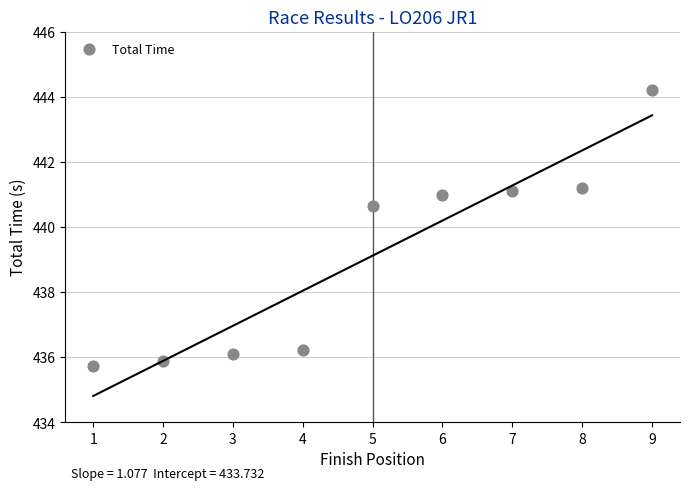

What is the range of Y values (max minus min)?

8.5